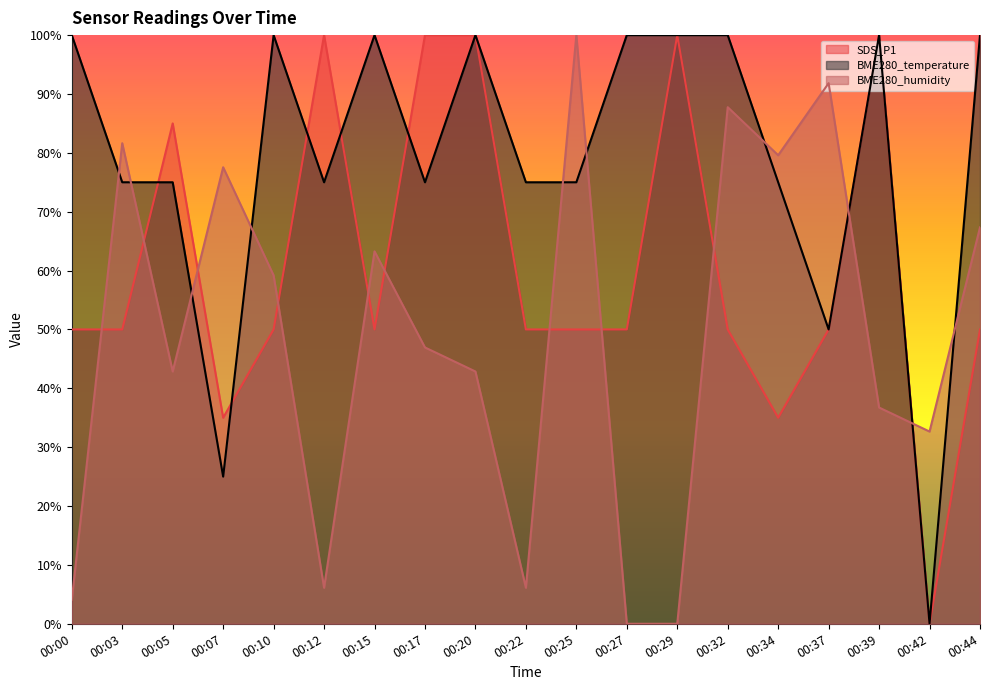

How many intersections are there between SDS_P1 and BME280_humidity?

11